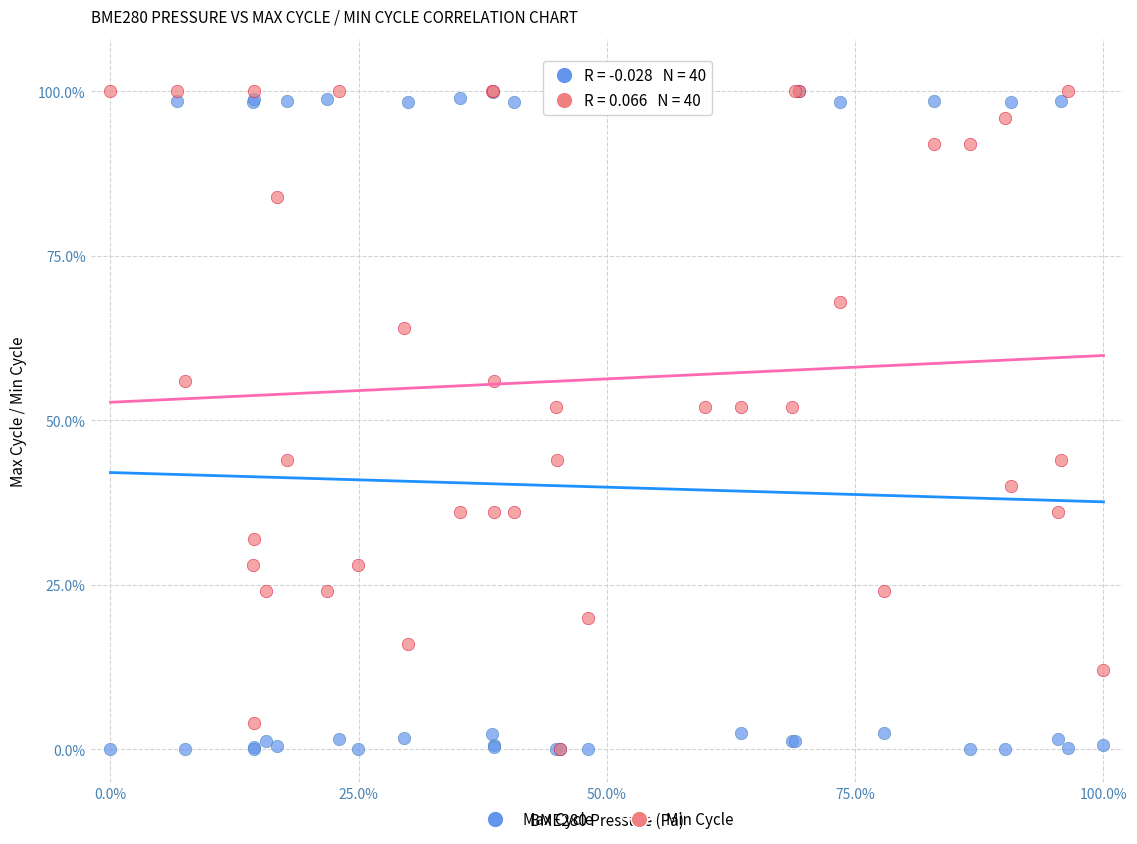

What are all the series names shown in the legend?

Max Cycle, Min Cycle